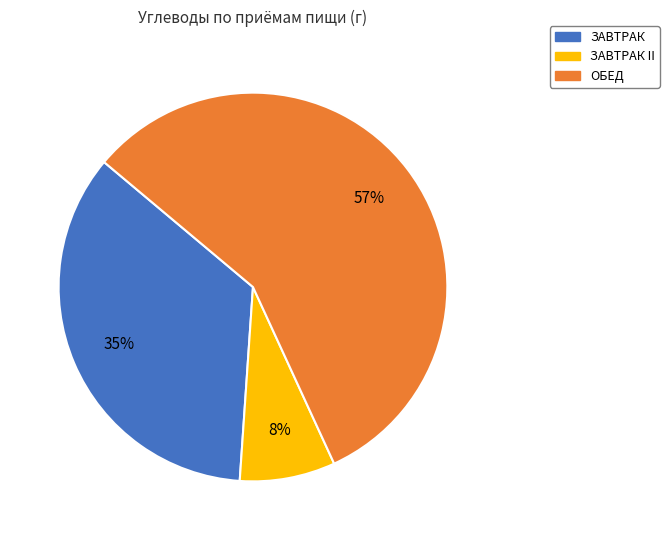

Is there any slice that represents more than half of the pie?

Yes